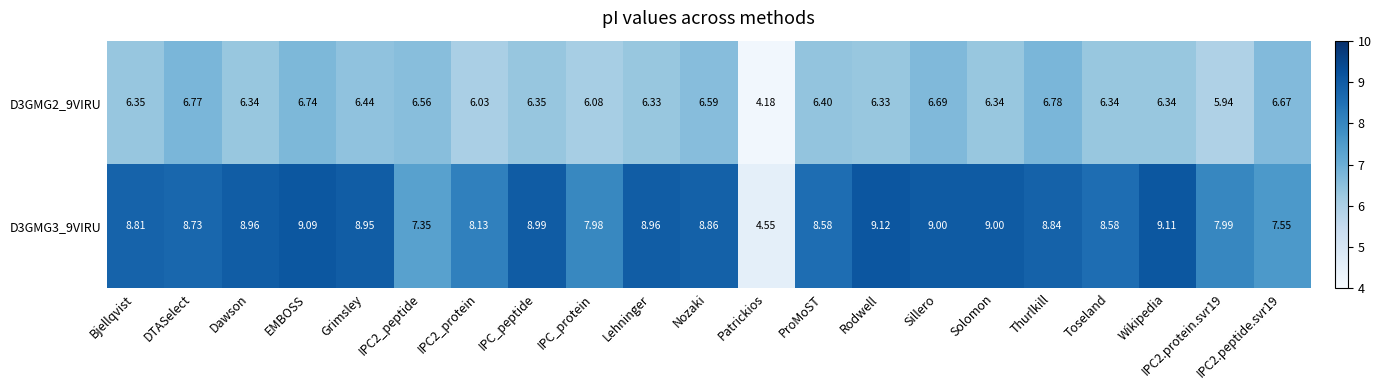

Which series has the largest range (max minus min)?

D3GMG3_9VIRU